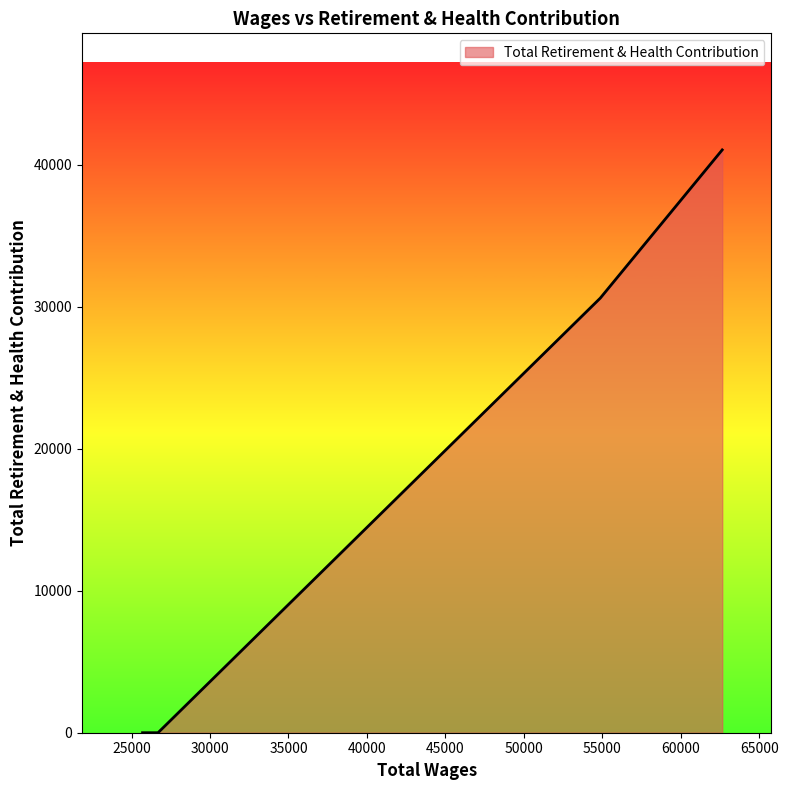

What is the greatest value displayed?

41032